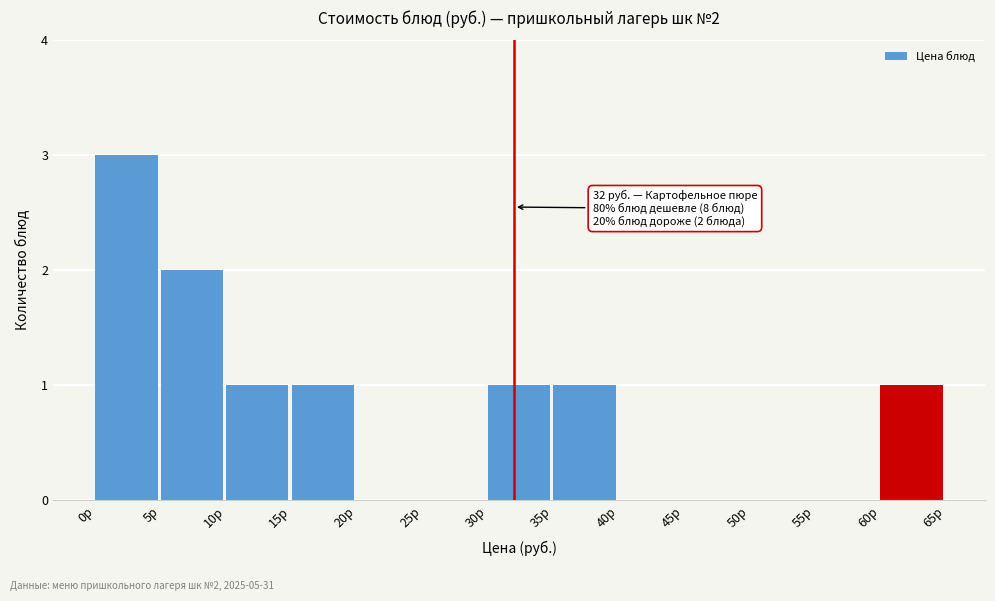

Which range on the x-axis has the tallest bar?

0 to 5